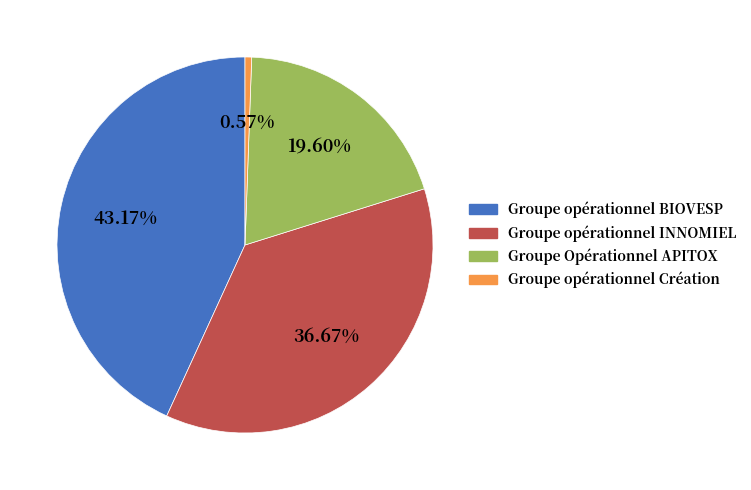

To the nearest percent, what portion does Groupe opérationnel BIOVESP represent?

43%